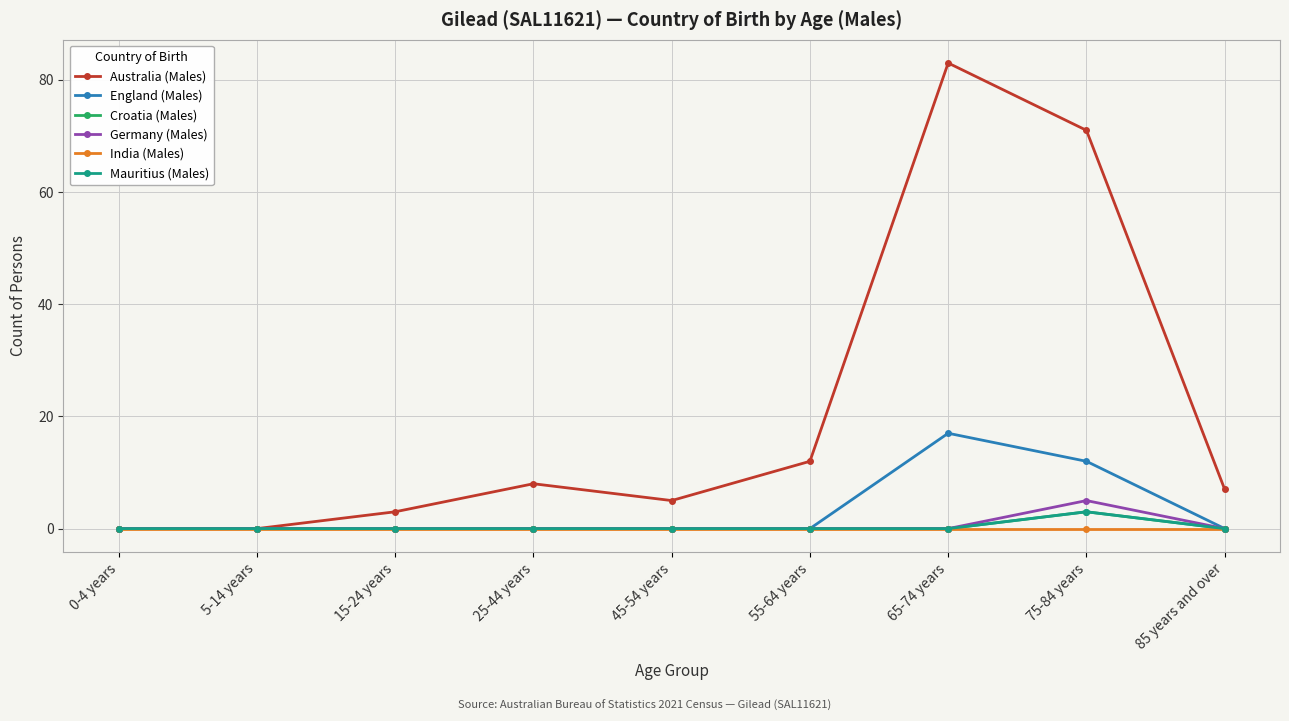

Rank the categories by India (Males) value from lowest to highest.

0-4 years, 5-14 years, 15-24 years, 25-44 years, 45-54 years, 55-64 years, 65-74 years, 75-84 years, 85 years and over